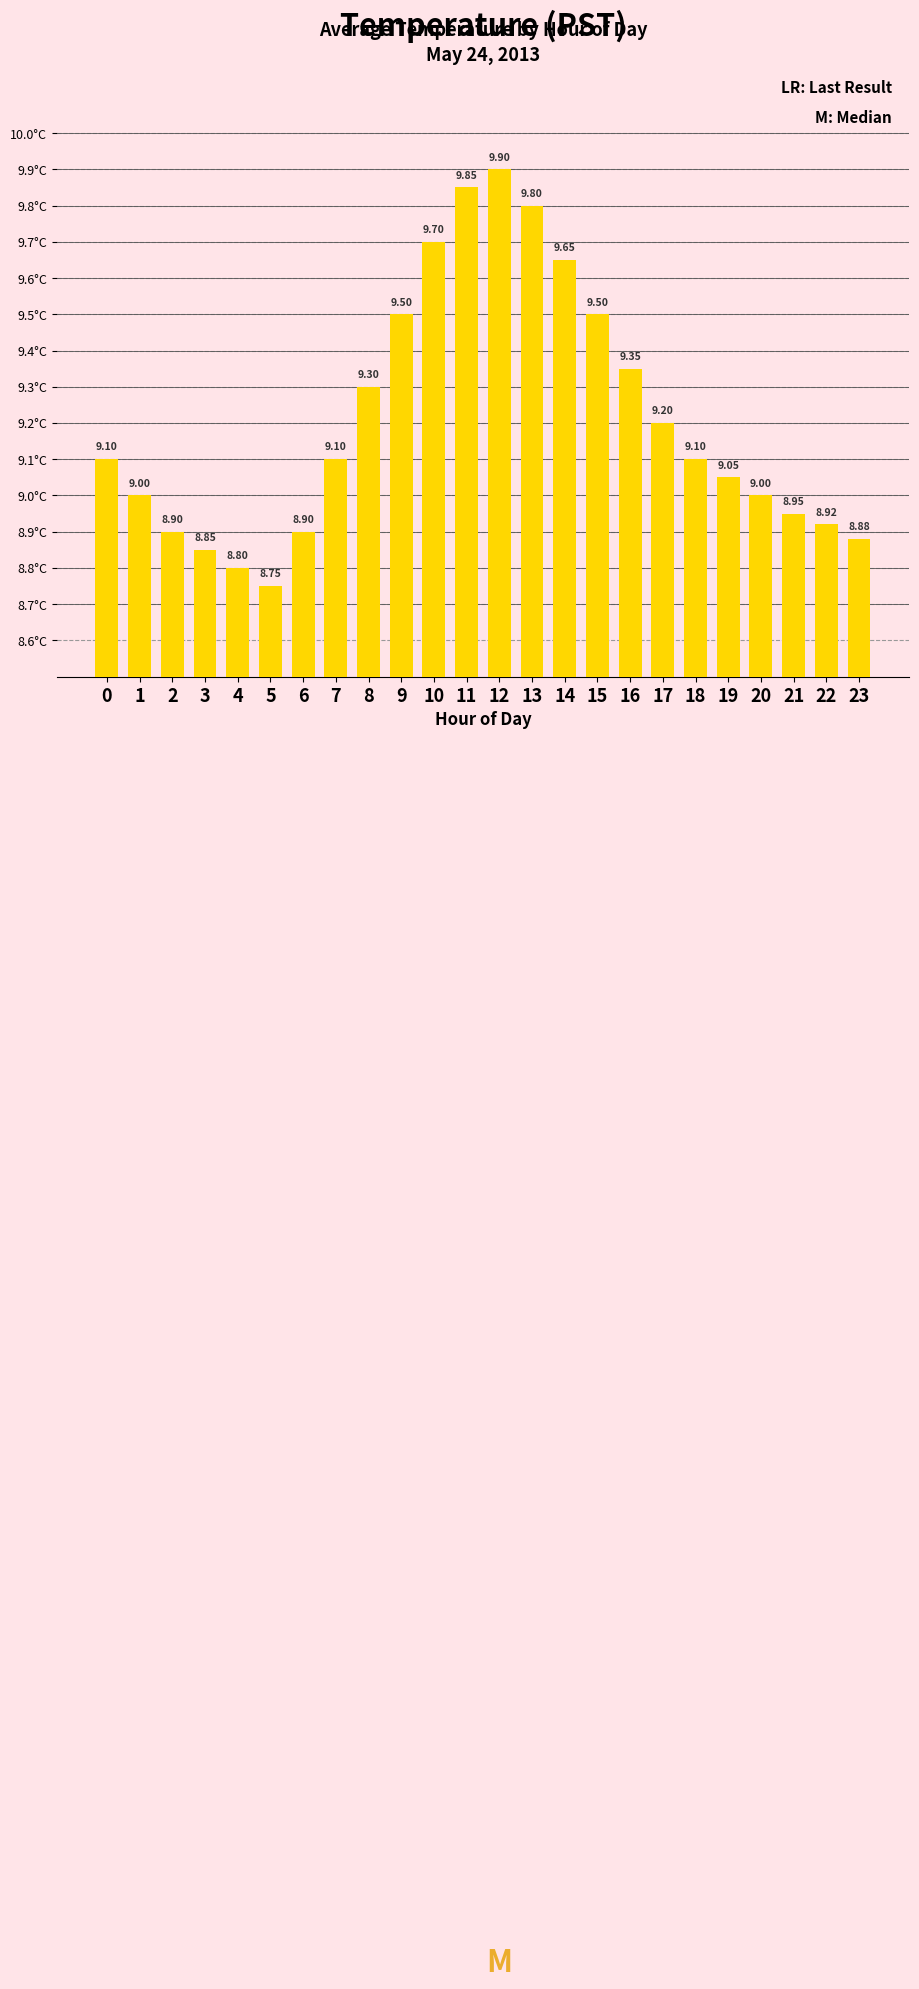

Which has a higher value, 2 or 3?

2